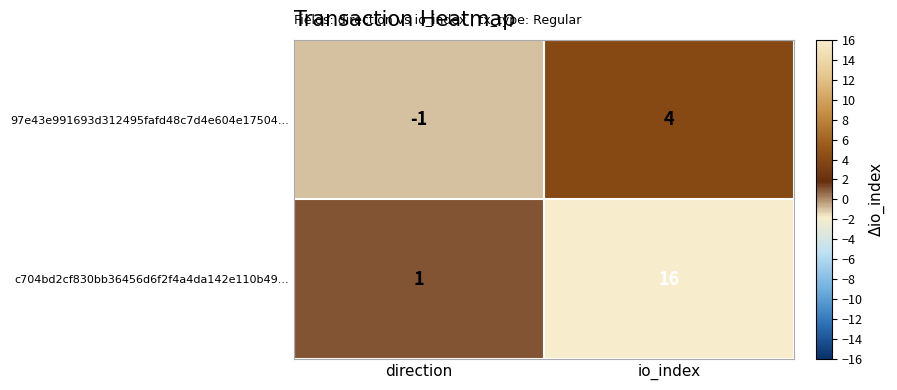

What is the sum of all 97e43e991693d312495fafd48c7d4e604e17504... values?

3